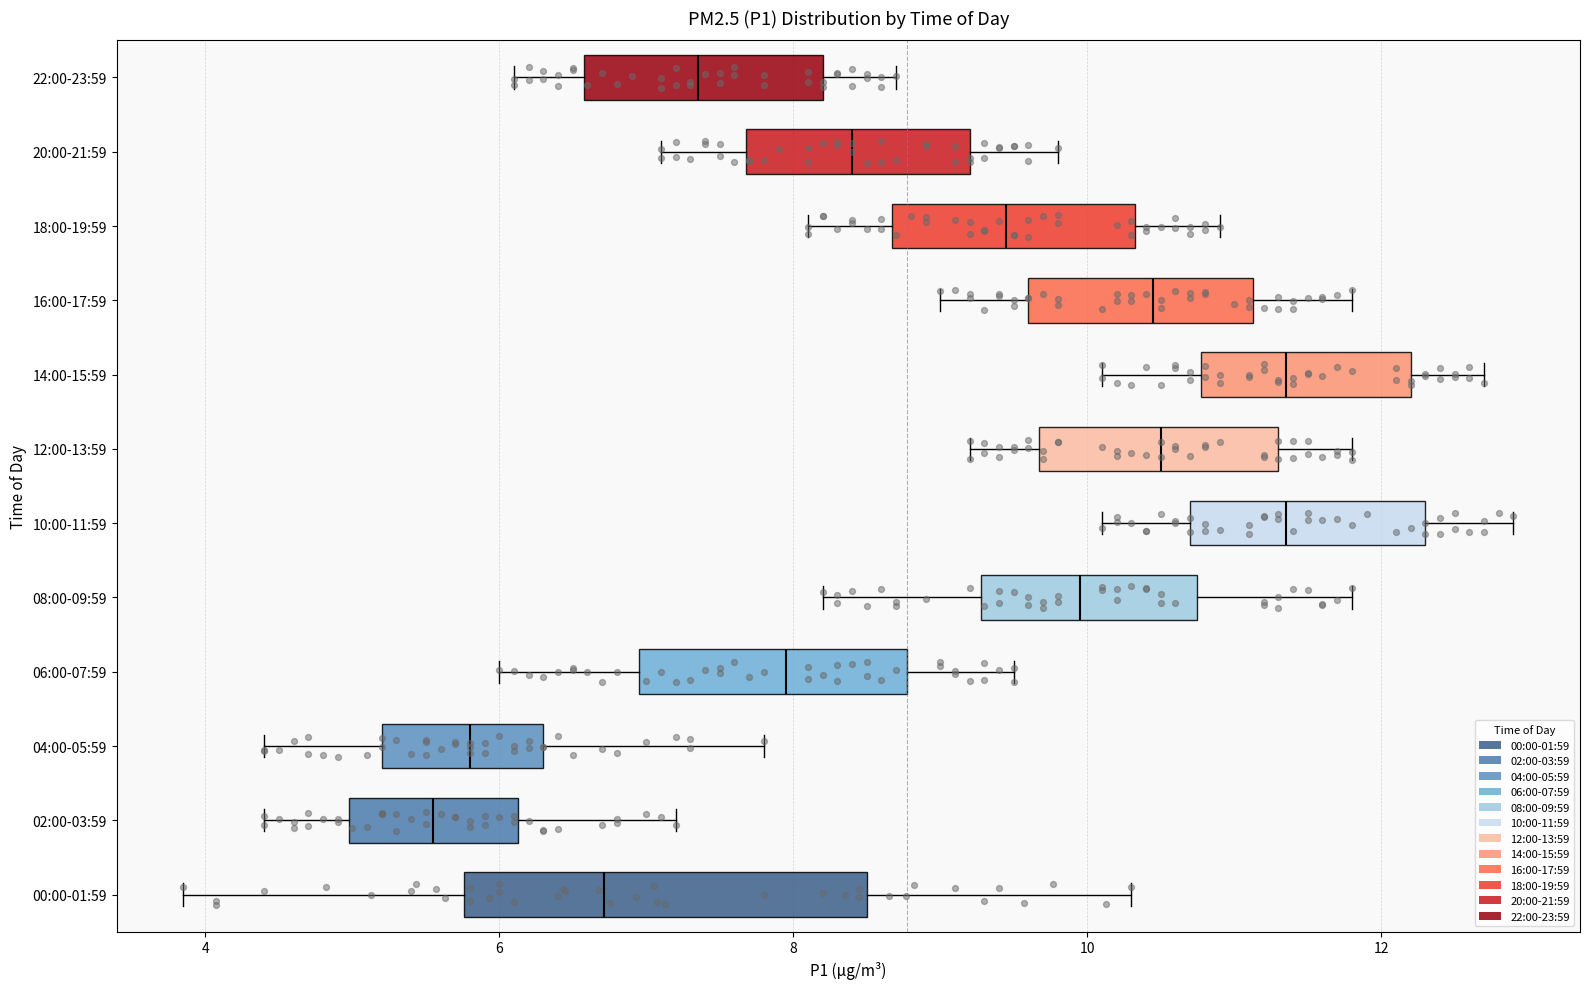

Which box has the furthest to the left median line?

02:00-03:59